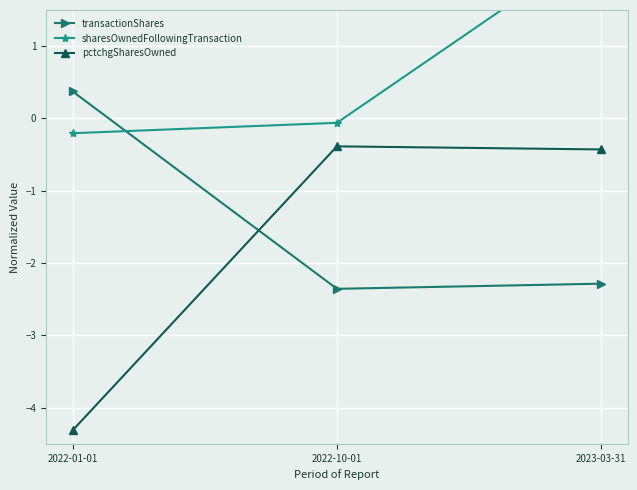

At which category is the sum across all series the highest?

2023-03-31